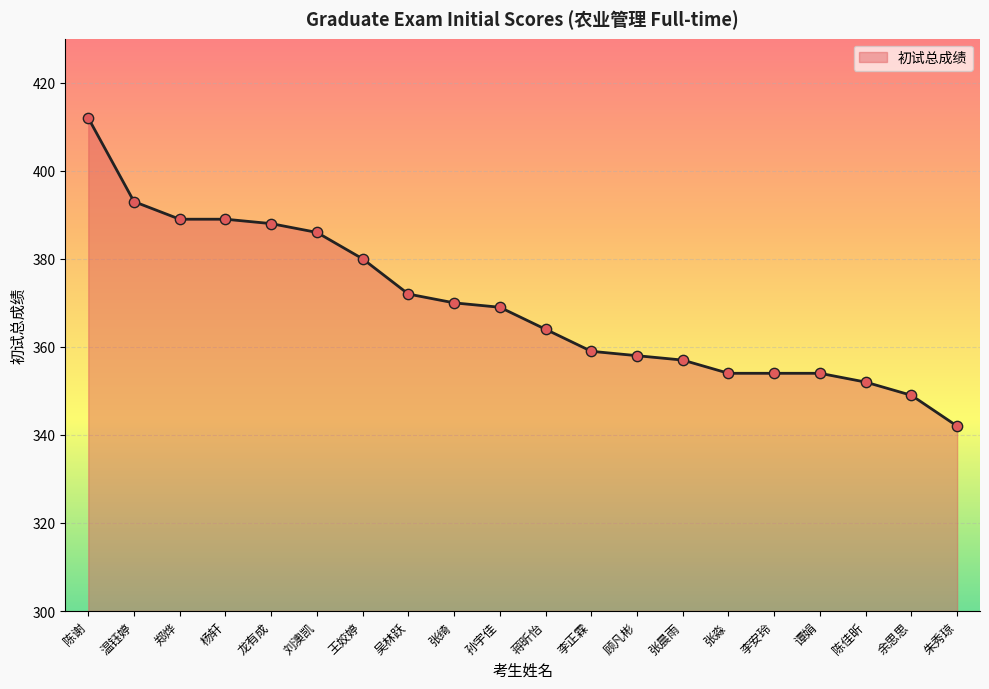

What is the change in value from 李正霖 to 谭娟?

-5